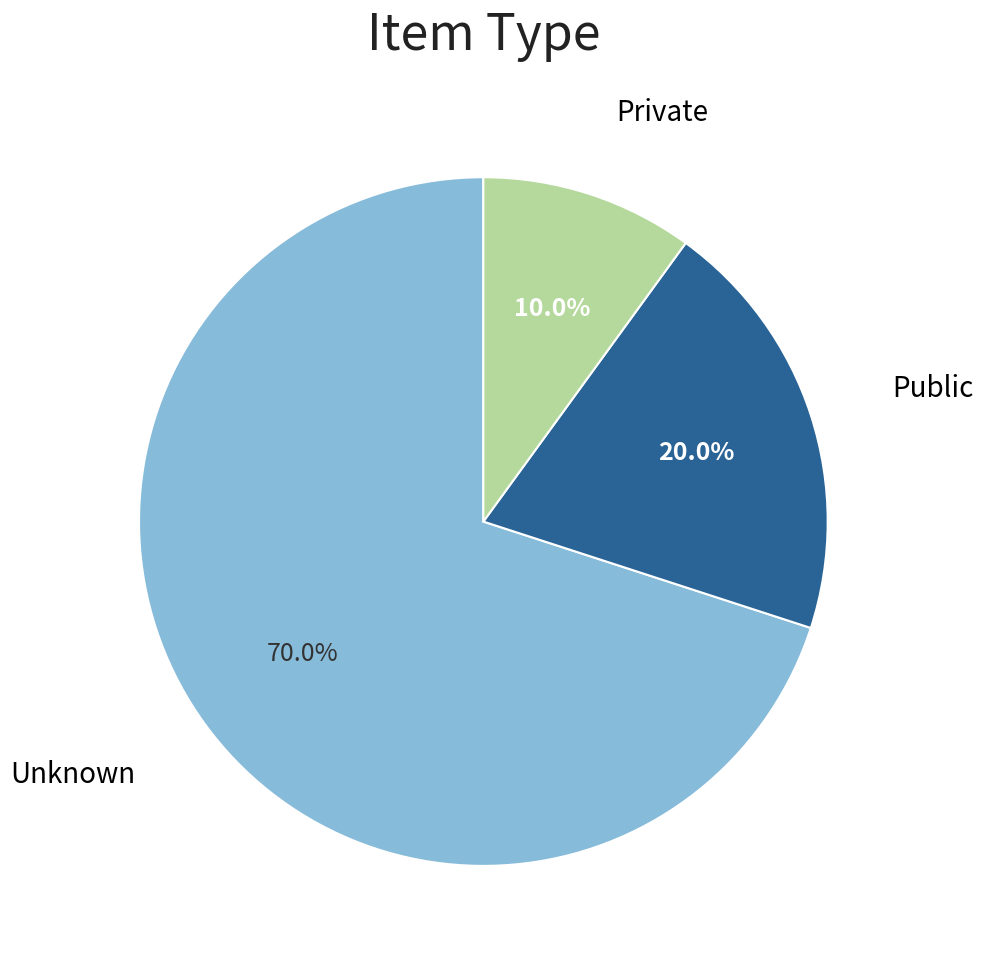

Is there a majority slice in this chart?

Yes